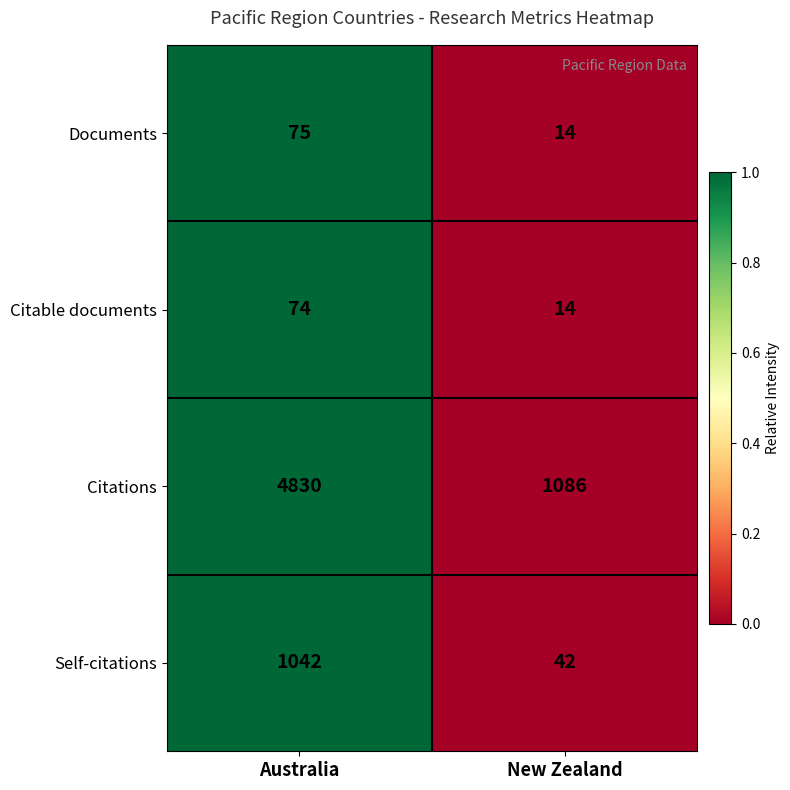

Which series has the largest total across all categories?

Citations